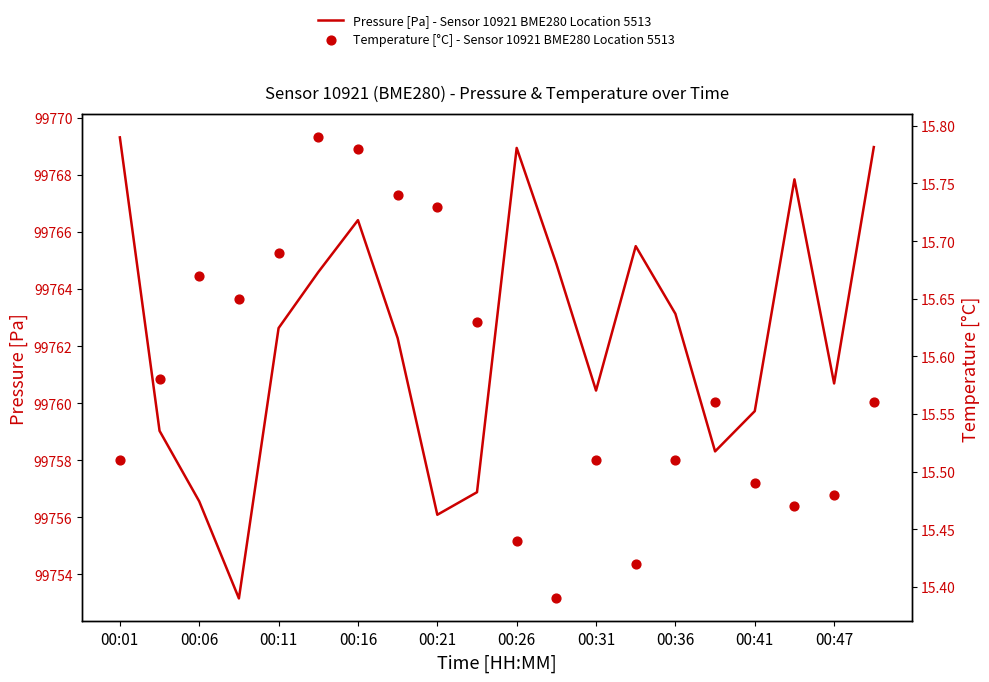

Which series has the largest Y range (max minus min)?

Pressure [Pa] - Sensor 10921 BME280 Location 5513